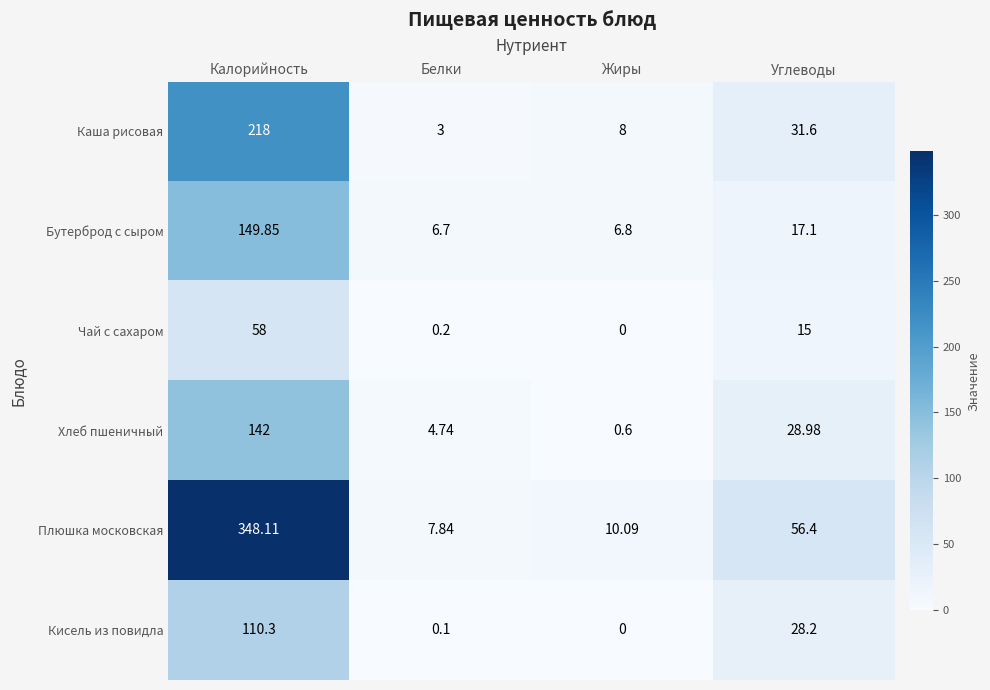

Which category has the lowest value across all series?

Жиры